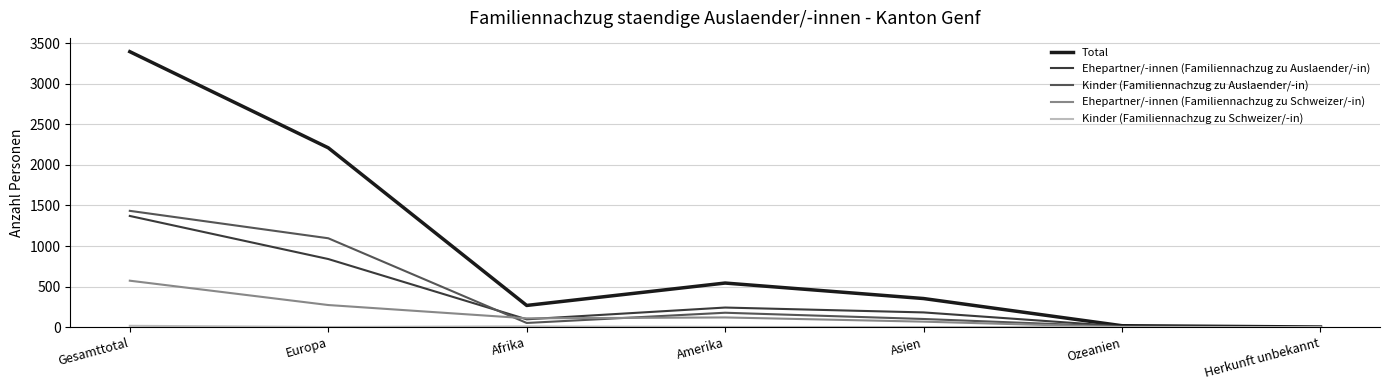

Is the value of Ehepartner/-innen (Familiennachzug zu Auslaender/-in) at Gesamttotal greater than the value of Kinder (Familiennachzug zu Auslaender/-in) at Asien?

Yes